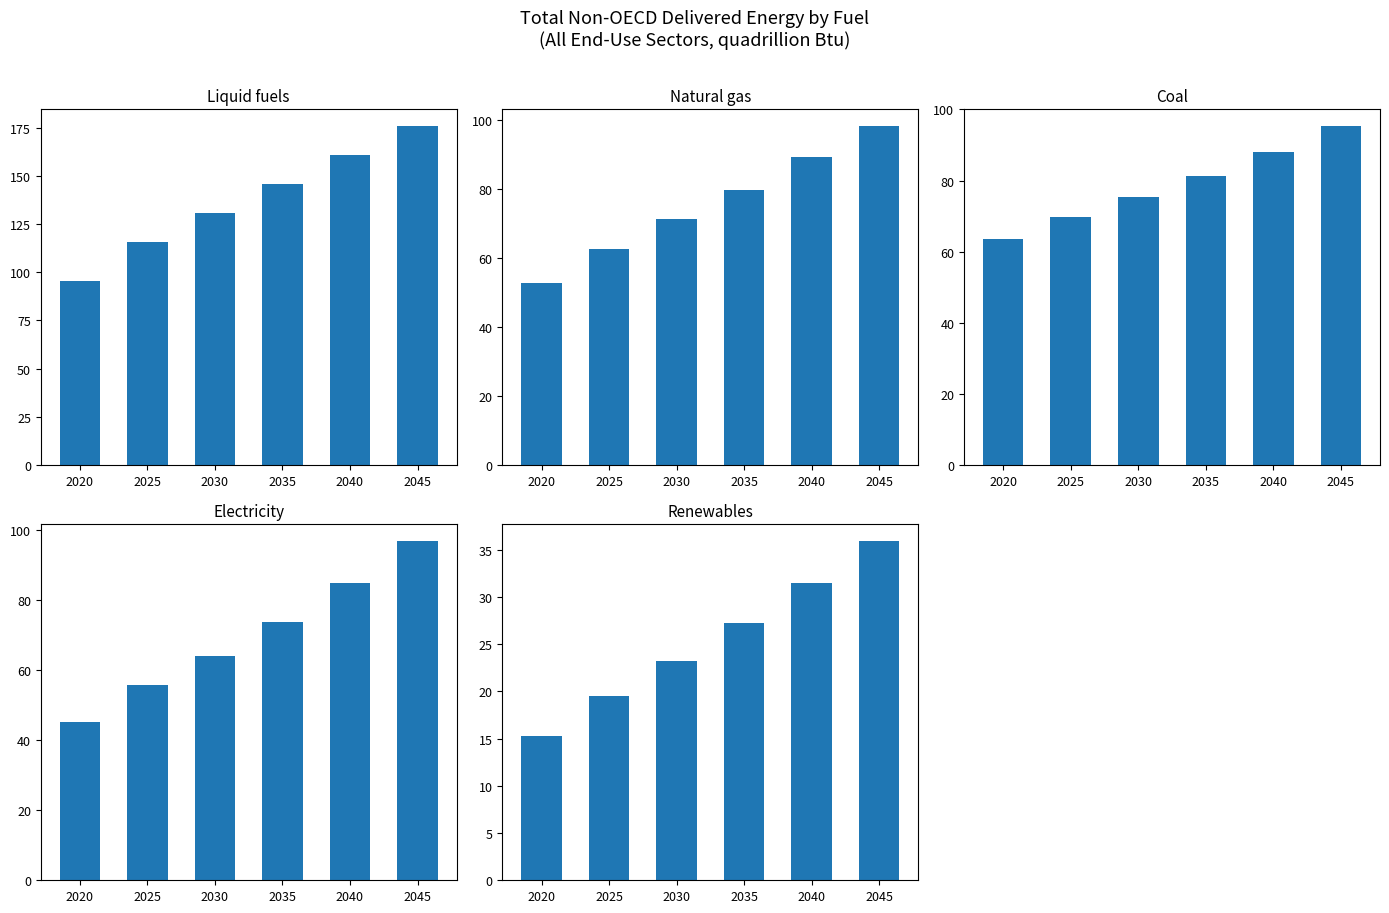

Between 2020 and 2035, which is larger?

2035